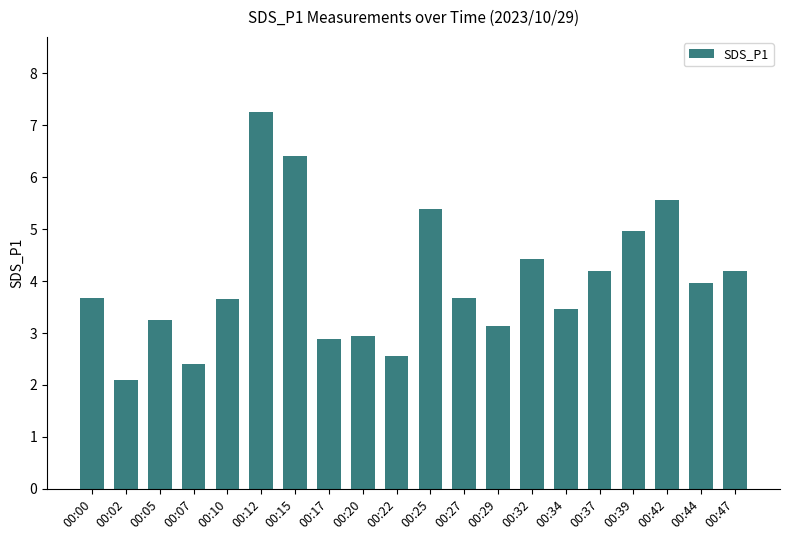

What is the value of the 15th bar from the left?

3.5